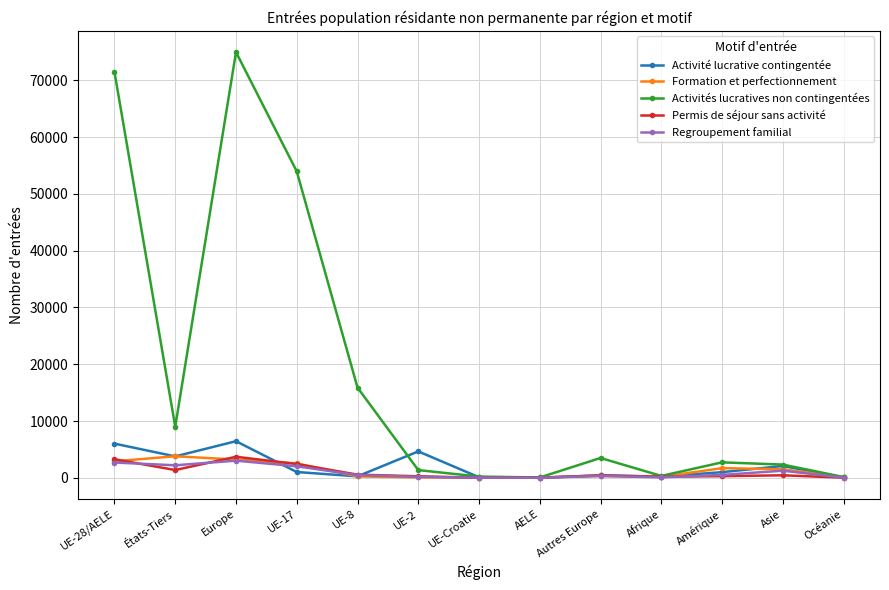

Which label corresponds to the largest value in the chart?

Europe